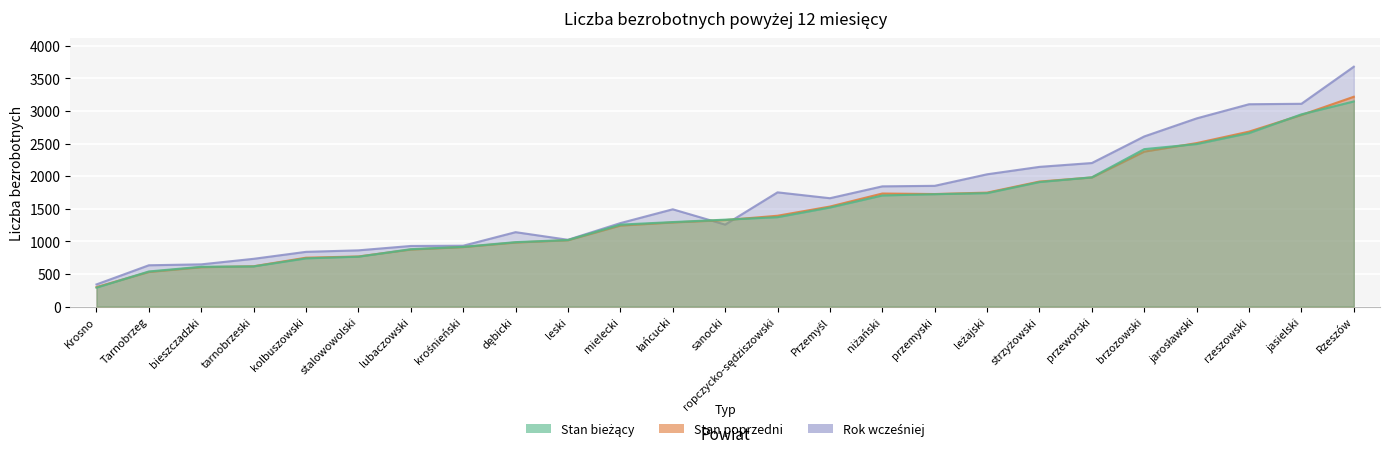

List the series in order of their peak value, lowest first.

liczba bezrobotnych pow. 12 m-cy stan bieżący, liczba bezrobotnych pow. 12 m-cy stan poprzedni, liczba bezrobotnych pow. 12 m-cy rok wcześniej